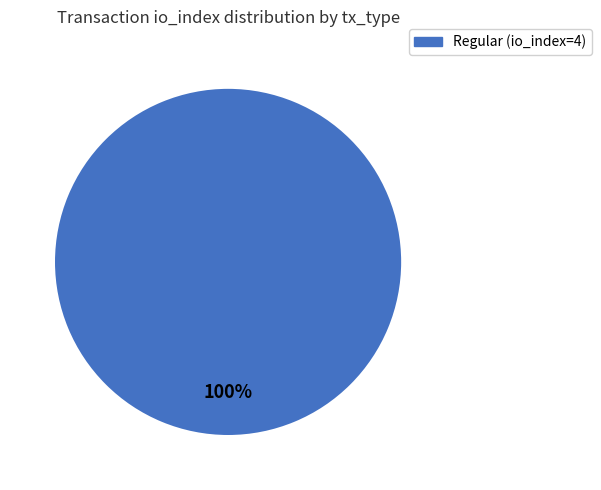

Count the number of slices in the pie.

1